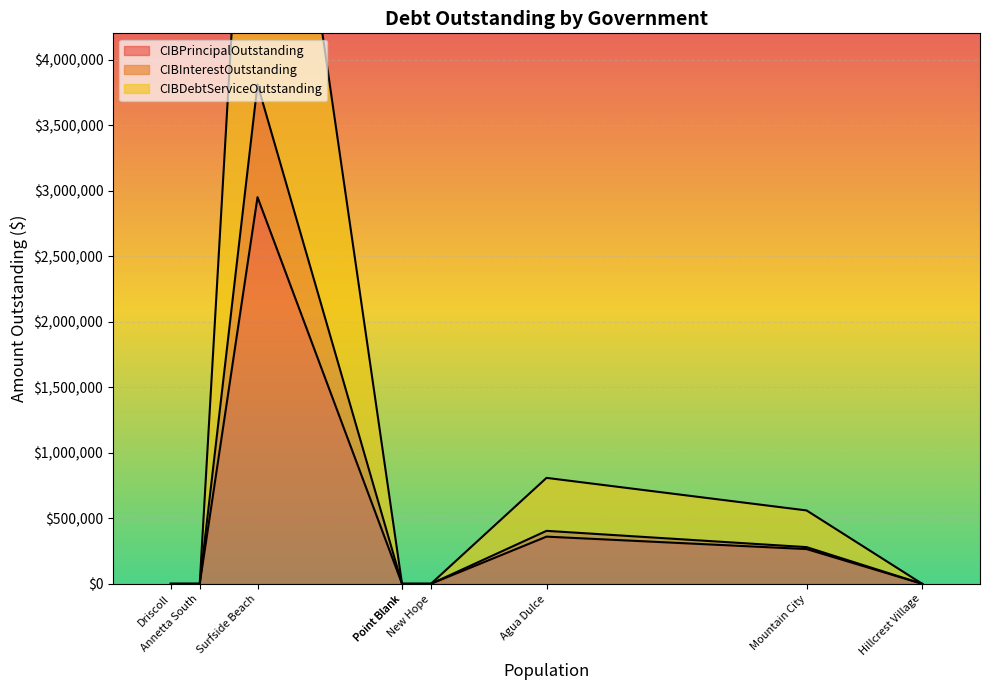

True or false: CIBInterestOutstanding and CIBDebtServiceOutstanding cross at least once.

False